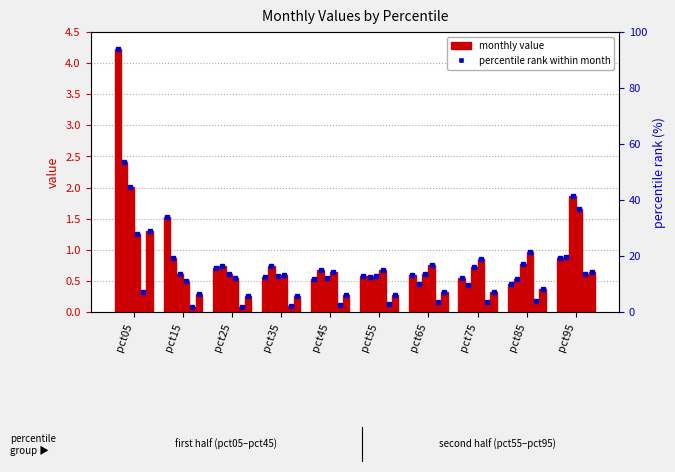

Reading left to right, transcribe all the data shown in this chart.

Jan: 4.2	1.5	0.7	0.6	0.5	0.6	0.6	0.5	0.5	0.9
Feb: 2.4	0.9	0.7	0.7	0.7	0.6	0.5	0.4	0.5	0.9
Mar: 2.0	0.6	0.6	0.6	0.5	0.6	0.6	0.7	0.8	1.9
Apr: 1.2	0.5	0.5	0.6	0.6	0.7	0.7	0.9	1.0	1.7
May: 0.3	0.1	0.1	0.1	0.1	0.1	0.2	0.2	0.2	0.6
Jun: 1.3	0.3	0.3	0.3	0.3	0.3	0.3	0.3	0.4	0.6